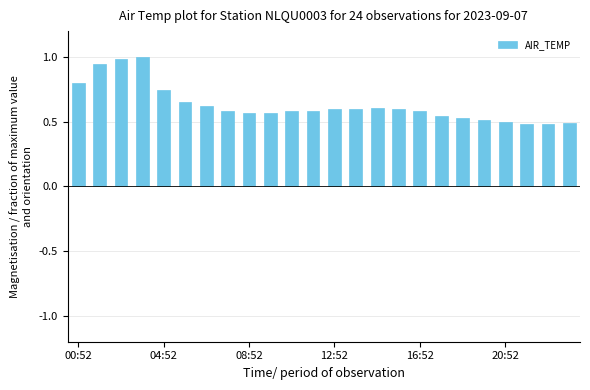

What is the sum of all values?

15.2